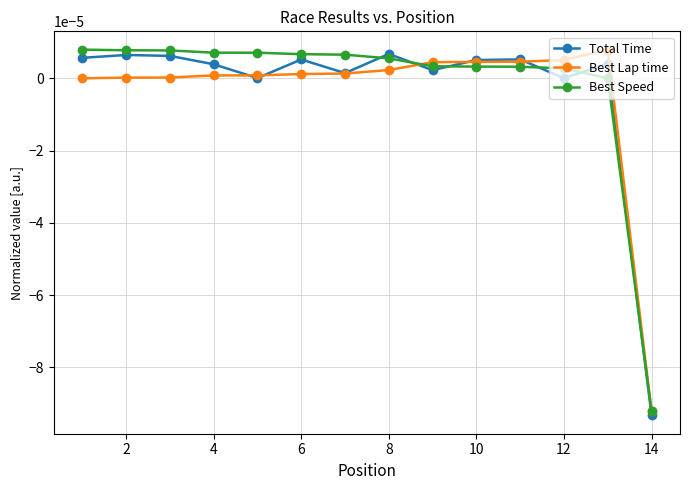

How many interior local peaks does the Total Time series have?

5